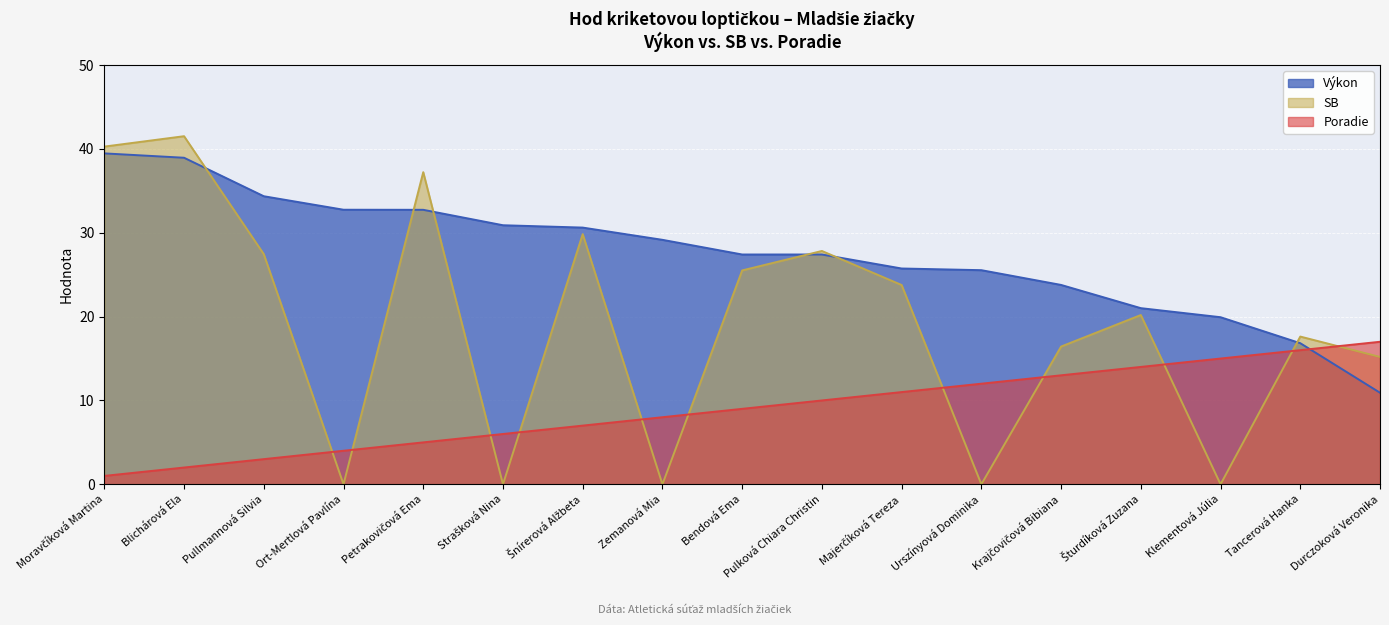

What is the minimum value for Výkon?

10.9